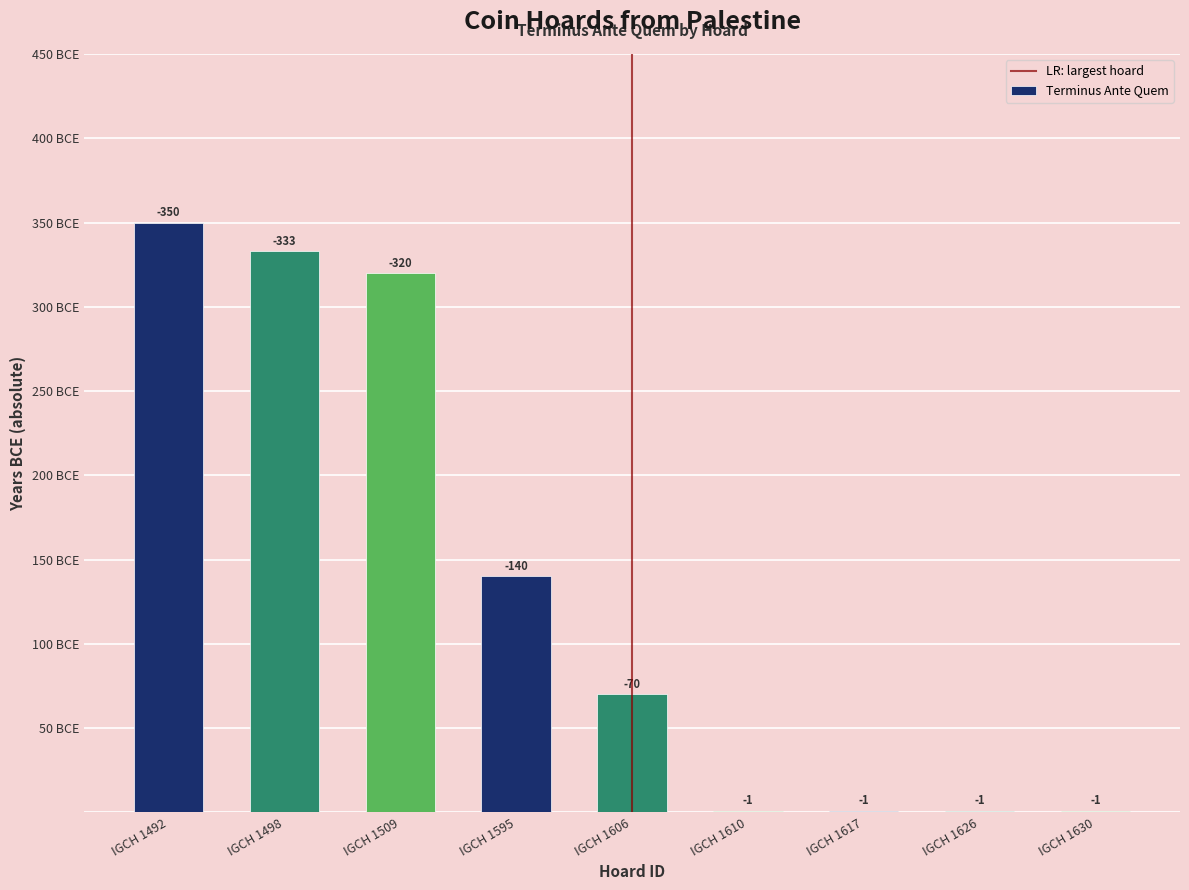

Reading left to right, list all the values displayed in this chart.

IGCH 1492=350	IGCH 1498=333	IGCH 1509=320	IGCH 1595=140	IGCH 1606=70	IGCH 1610=1	IGCH 1617=1	IGCH 1626=1	IGCH 1630=1